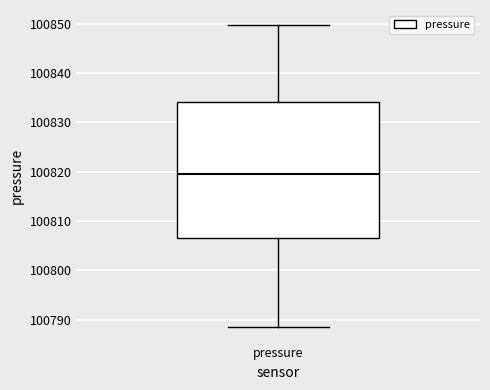

Read this box plot against the y-axis: the position of the median line, the range covered by the box, and the ends of both whiskers. The values are not printed on the chart, so give them approximately, as read against the axis.

median 100820, box 100807 to 100834, whiskers 100788 to 100850